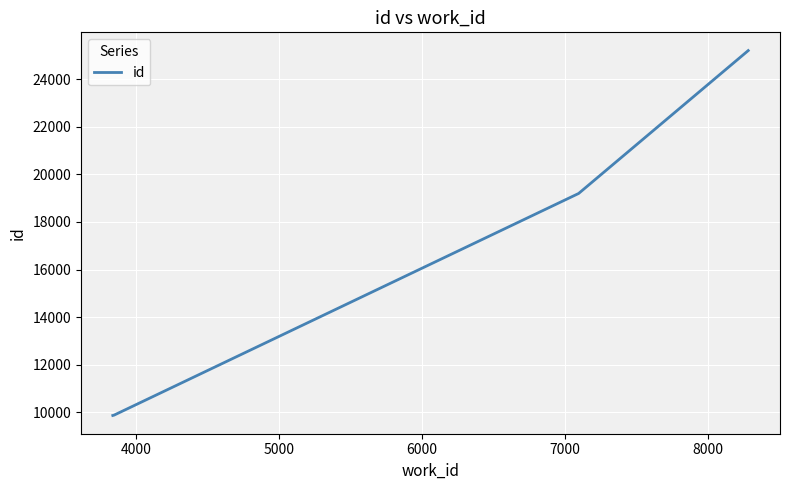

True or false: there are more than 2 points higher than both neighbors.

False